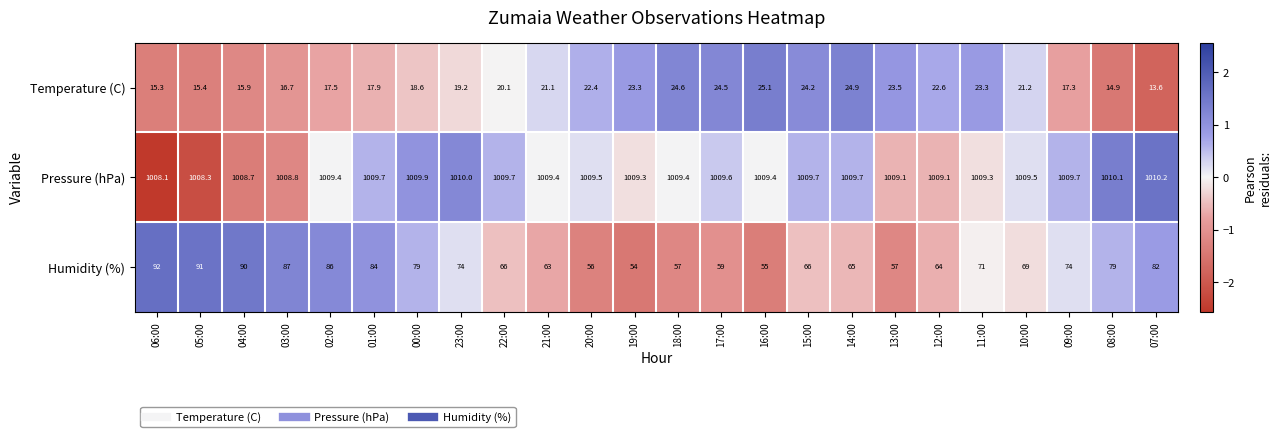

True or false: Humidity (%) has a value of 115.1 at 22:00.

False